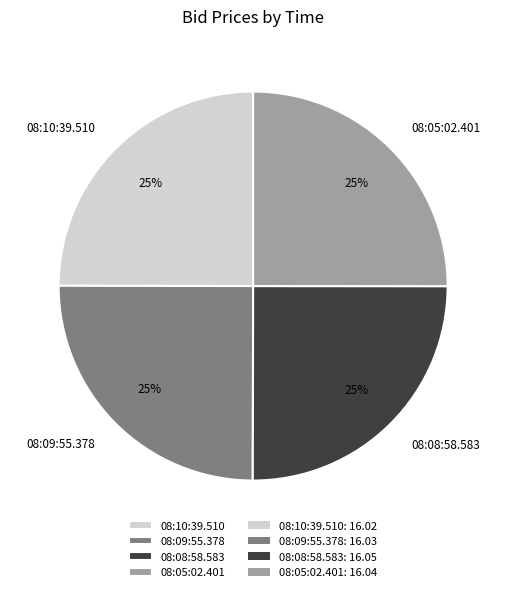

What percentage is the 08:08:58.583 slice, to the nearest percent?

25%